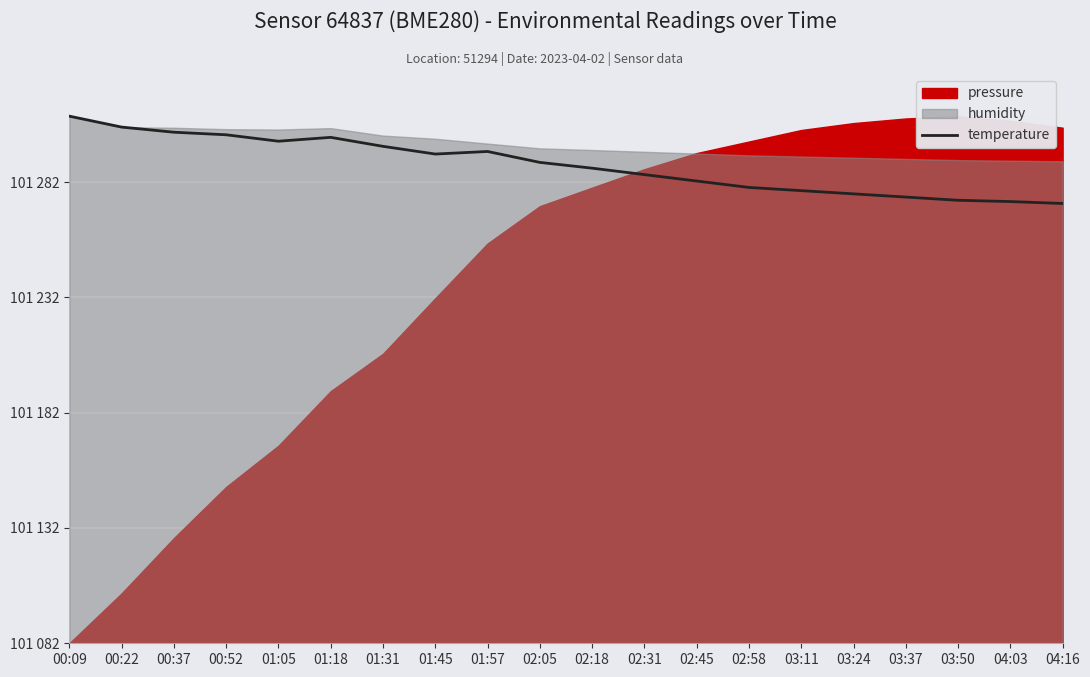

The value at 03:37 is 275.1. True or false?

False